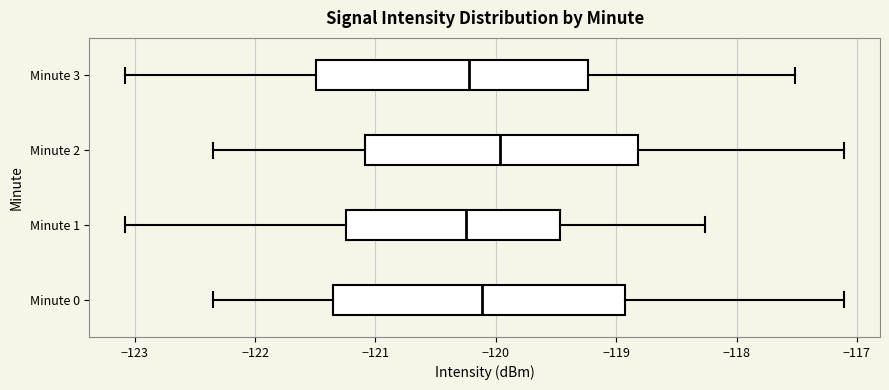

Where does the left whisker of the box for Minute 1 end on the x-axis? The values are not printed on the chart, so give them approximately, as read against the axis.

-123.1